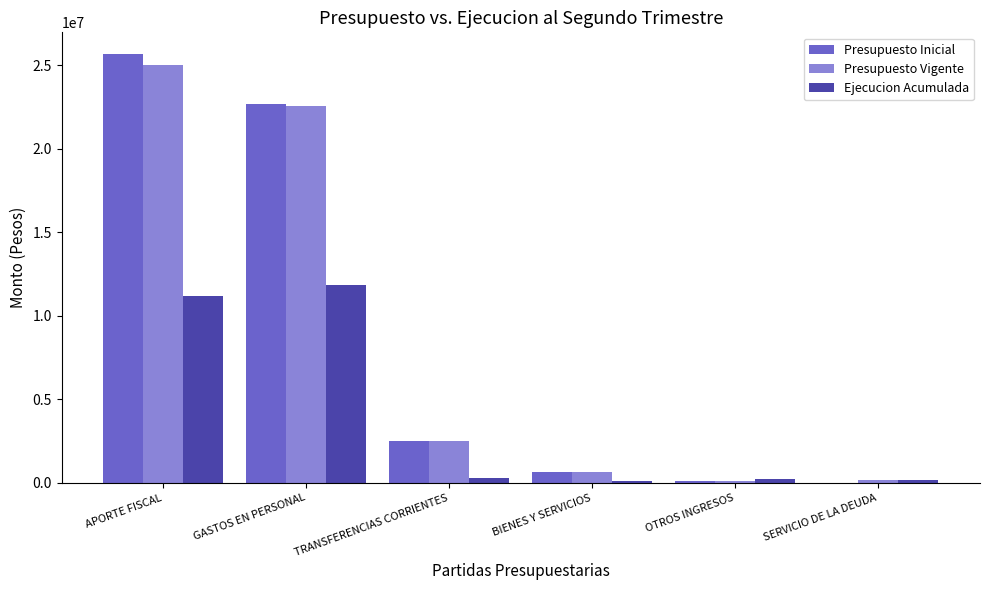

The Presupuesto Inicial series shows 1058 at SERVICIO DE LA DEUDA. True or false?

True